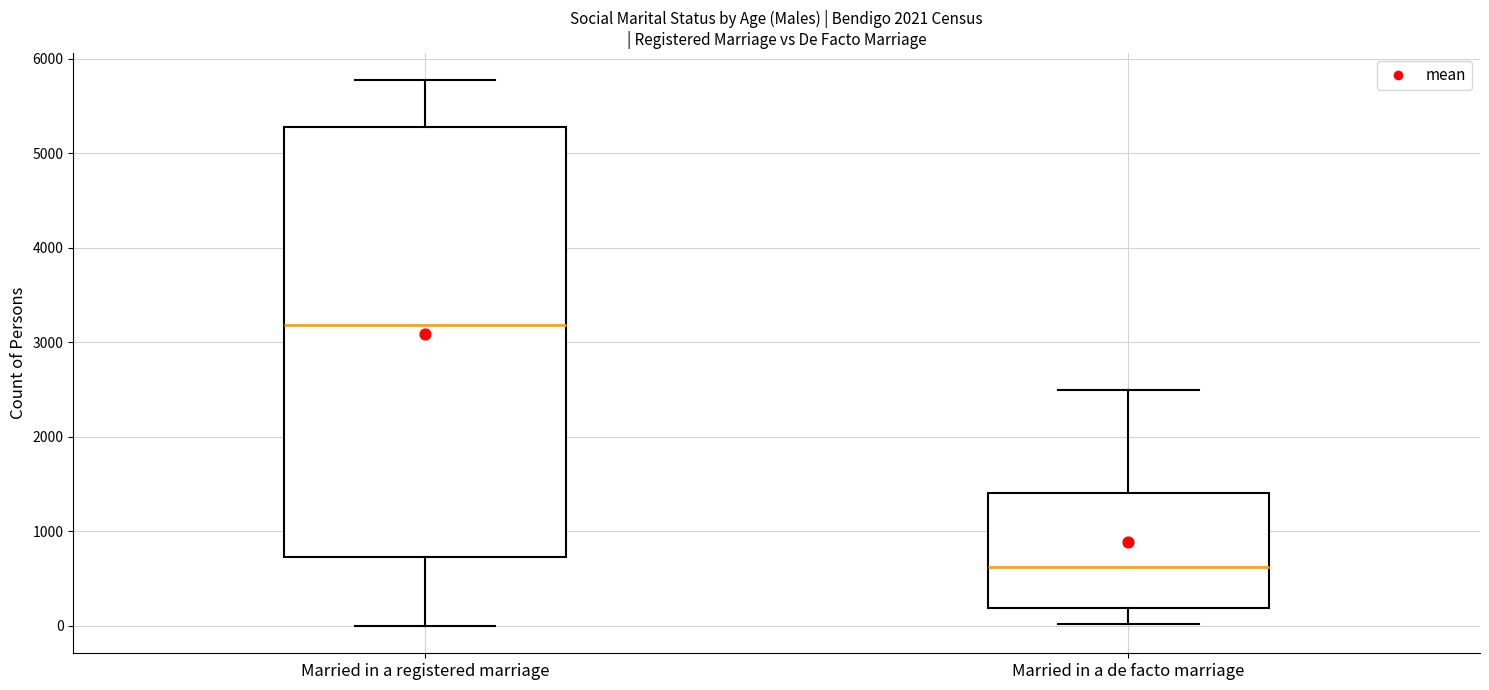

Reading left to right, read every box against the y-axis: the position of its median line, the range the box covers, and the ends of its whiskers. The values are not printed on the chart, so give them approximately, as read against the axis.

Married in a registered marriage: median 3200, box 700 to 5300, whiskers 0 to 5800
Married in a de facto marriage: median 600, box 200 to 1400, whiskers 0 to 2500